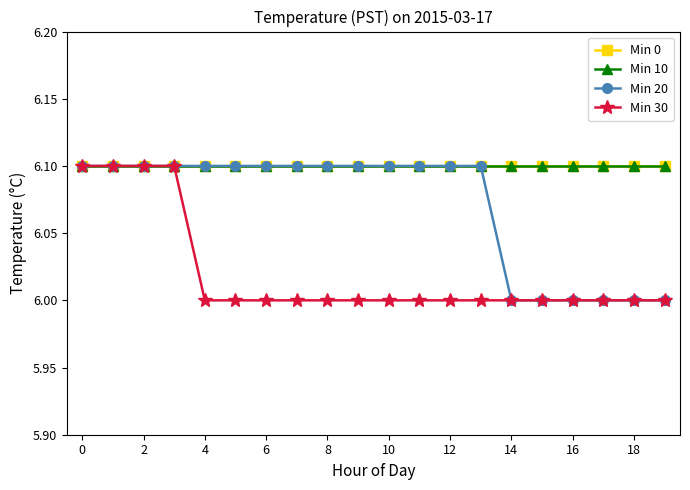

Does the chart have visible grid lines?

No